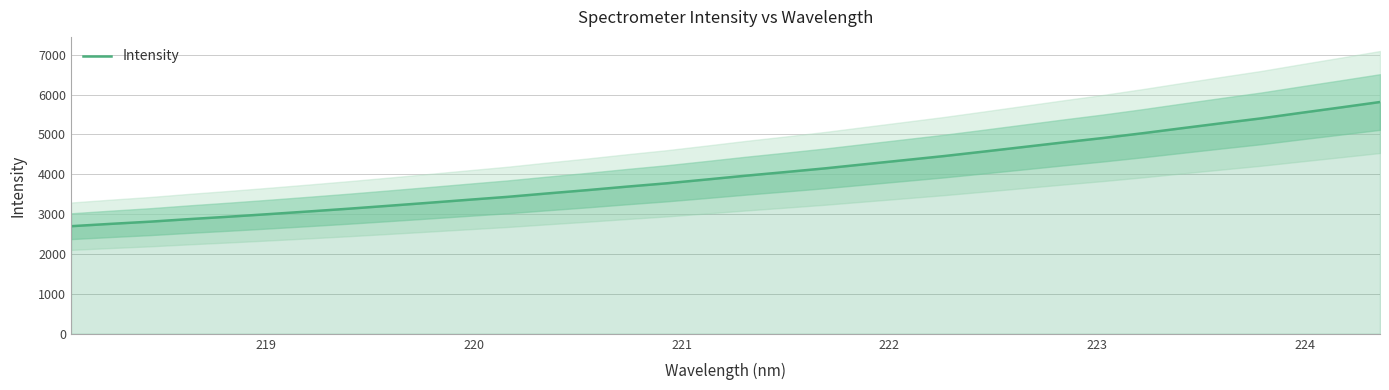

True or false: the data shows 6743.5 at 18.

False